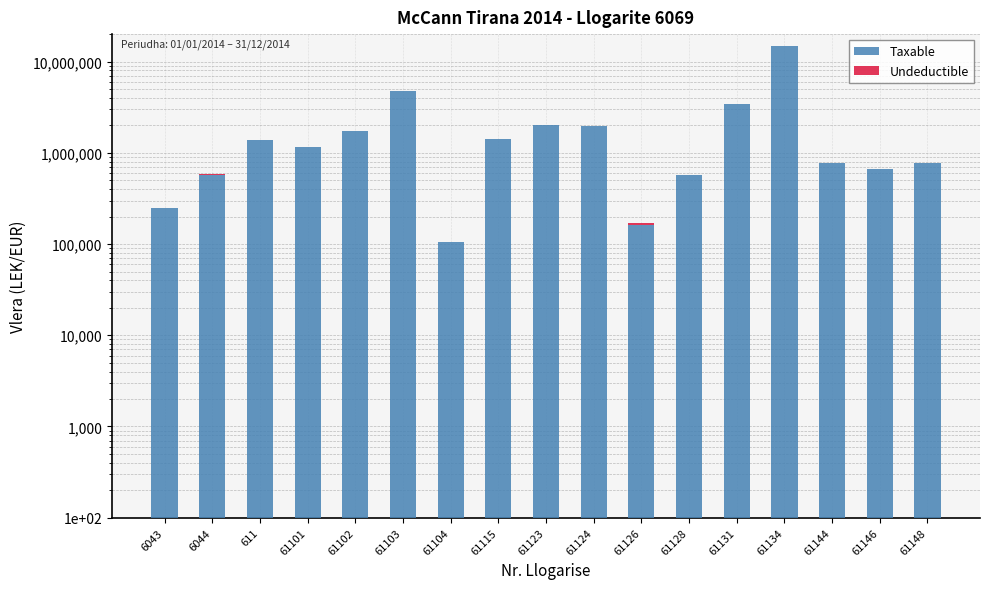

Reading left to right, list all the values displayed in this chart.

Taxable: 6043=250227.1	6044=575296.9	611=1366068.5	61101=1149043.7	61102=1735151.5	61103=4731146.9	61104=105900.0	61115=1434003.2	61123=2010362.2	61124=1991862.2	61126=163090.0	61128=567460.5	61131=3437988.5	61134=14887859.8	61144=779642.1	61146=666085.5	61148=769080.9
Undeductible: 6043=0.0	6044=12822.0	611=0.0	61101=0.0	61102=0.0	61103=3920.0	61104=0.0	61115=250.0	61123=18500.0	61124=0.0	61126=5100.0	61128=0.0	61131=28000.0	61134=43299.0	61144=0.0	61146=0.0	61148=0.0